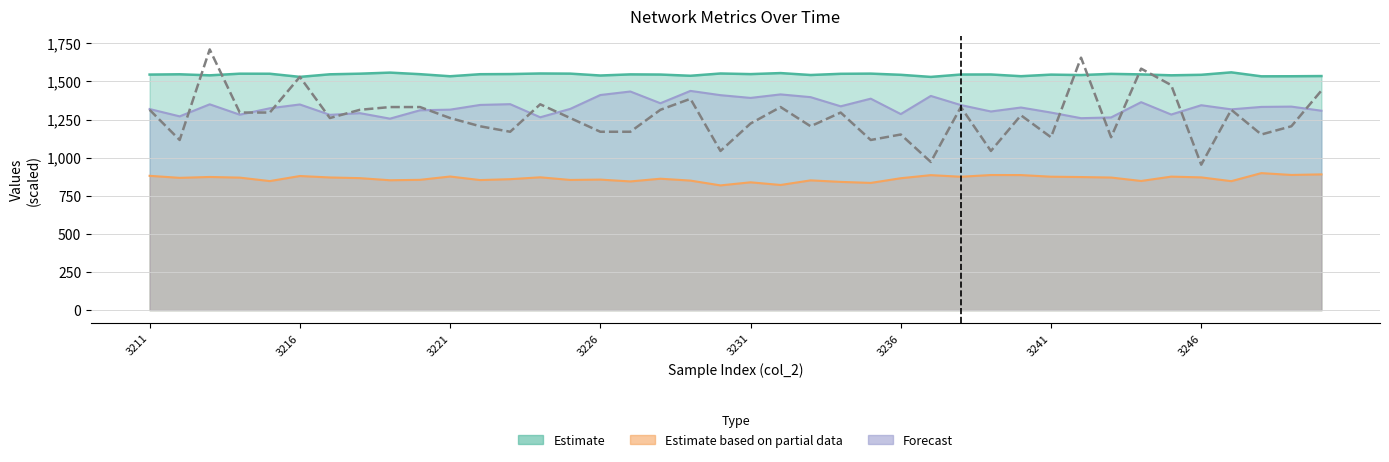

What is the maximum value shown in the chart?

1710